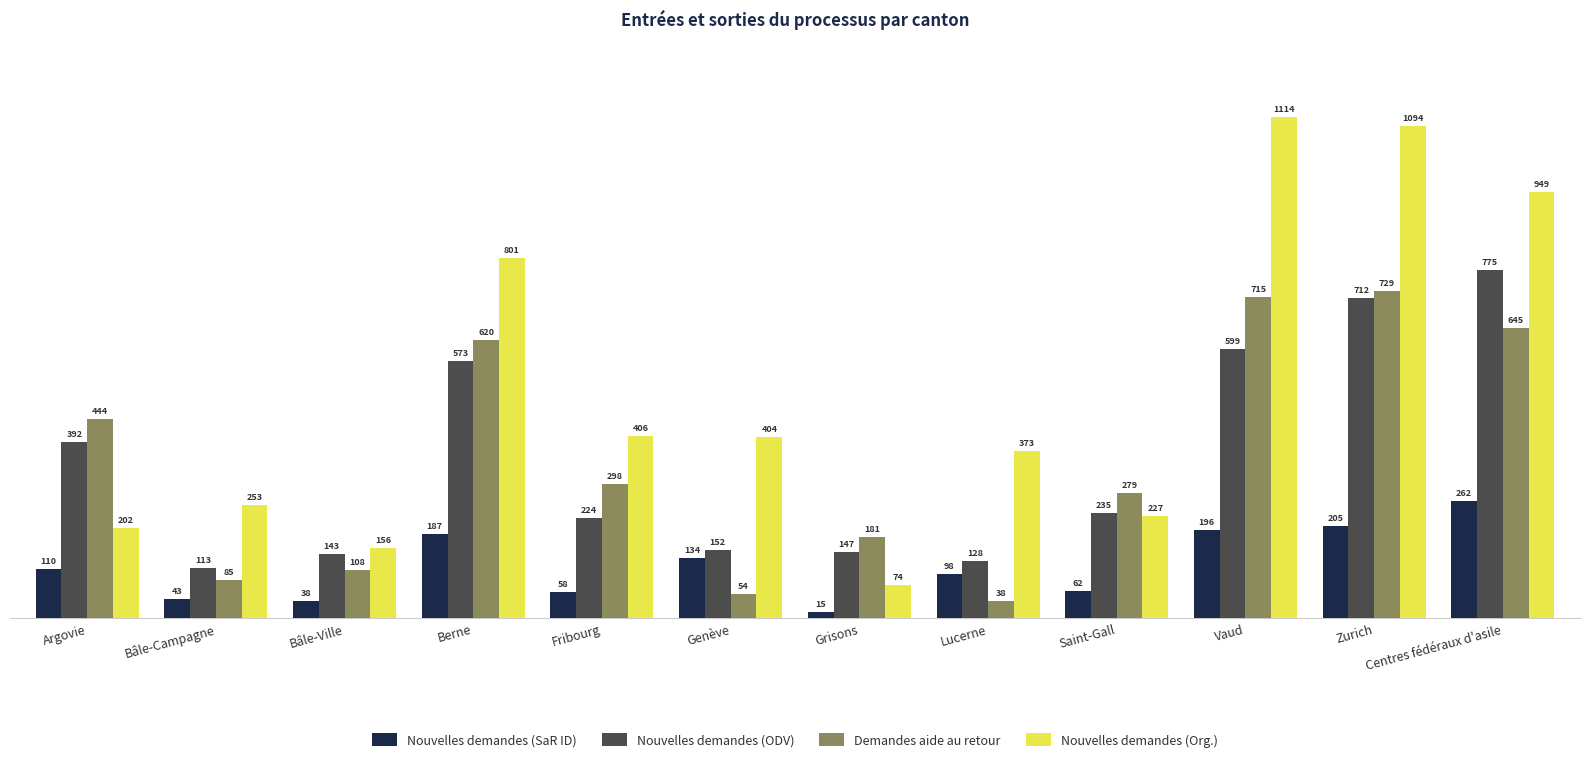

Does the chart contain any negative values?

No